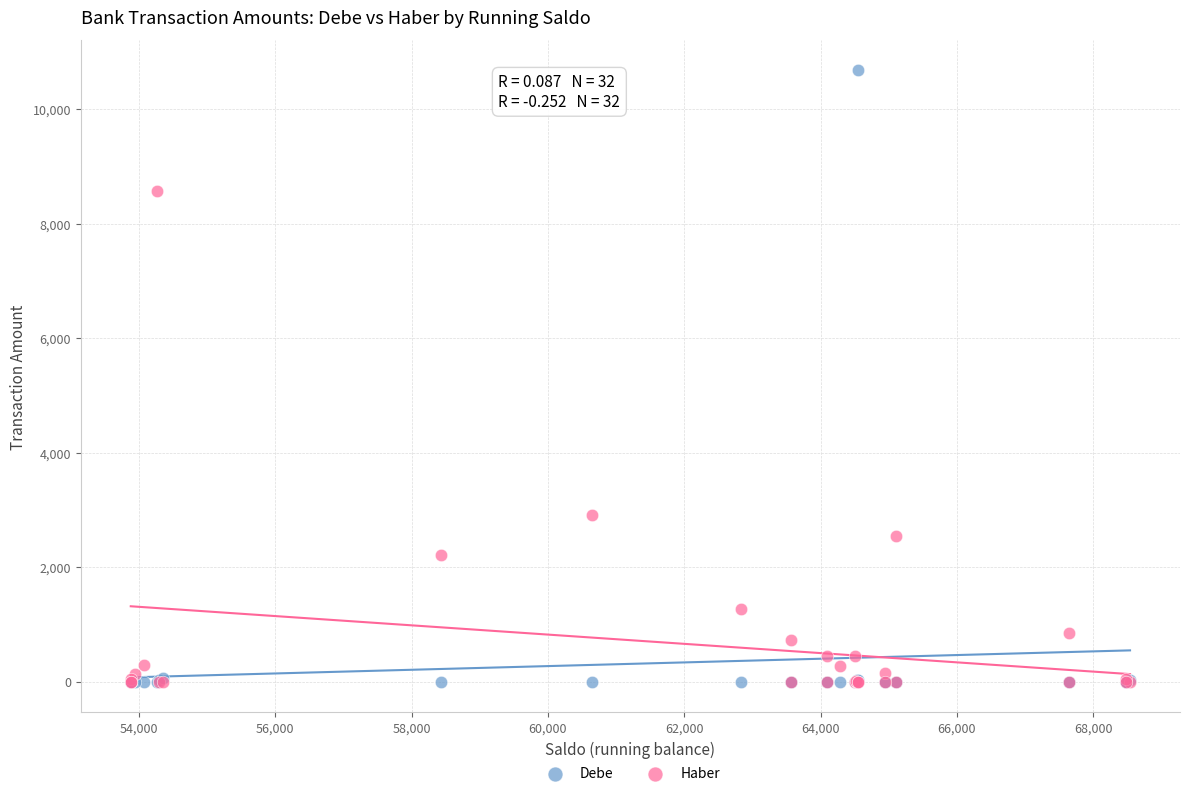

In the Haber series, what Y value is closest to 4286?

2916.8